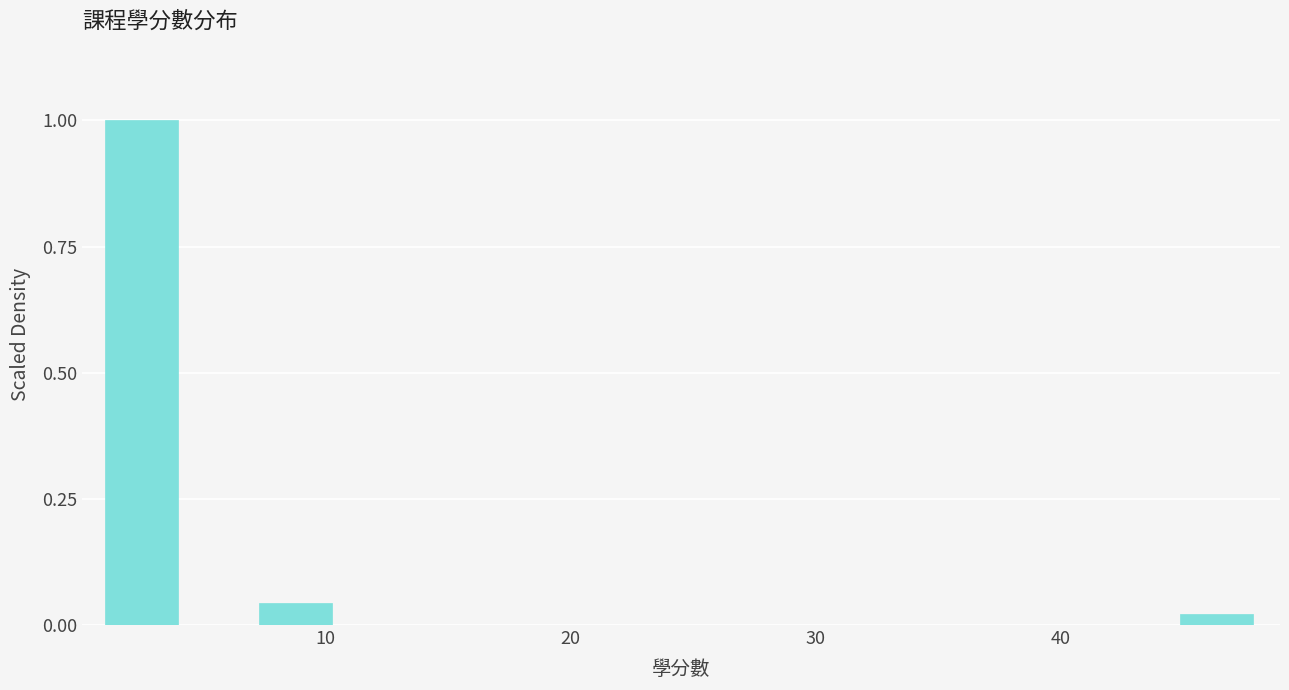

Read against the x-axis, roughly where is the centre of the tallest bar?

2